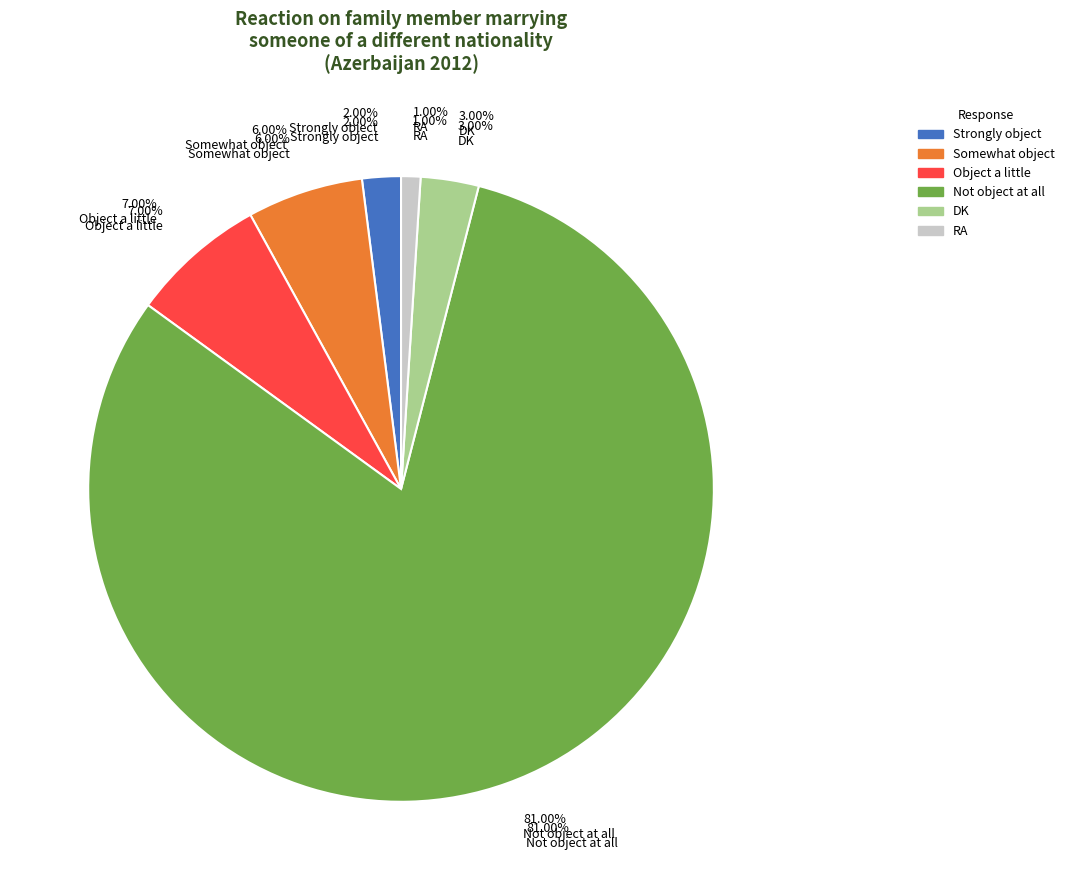

What is the smallest slice in the pie chart?

RA